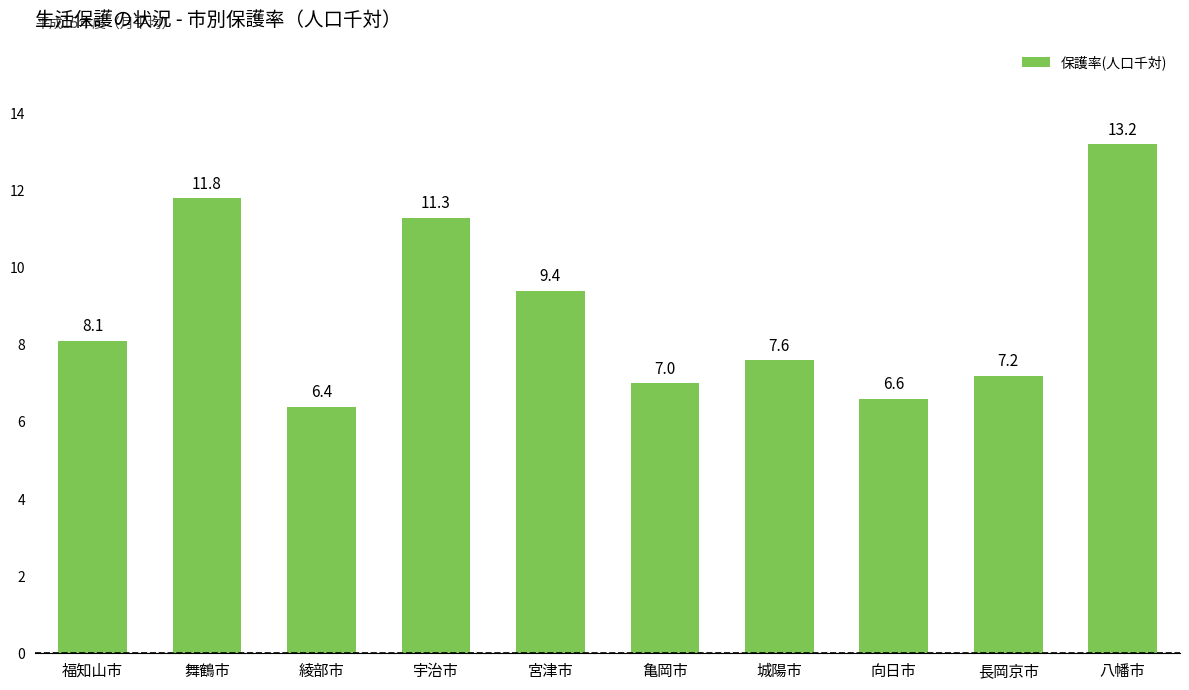

True or false: the data shows 6.4 at 綾部市.

True